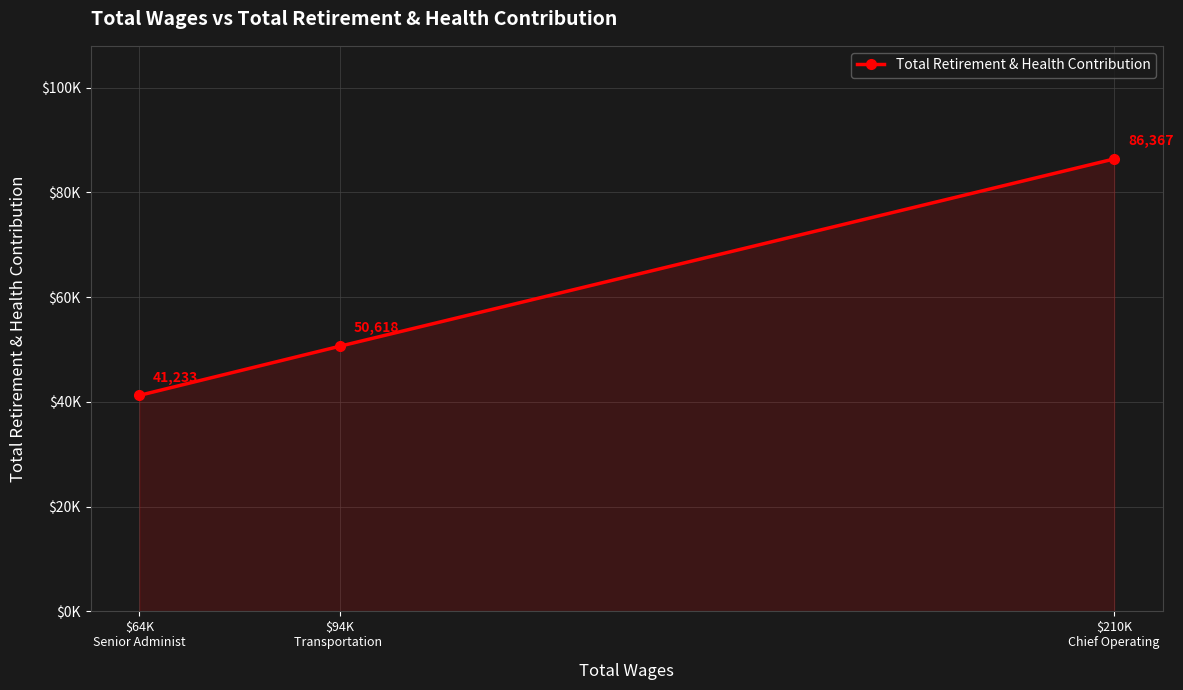

Does the chart have visible grid lines?

Yes